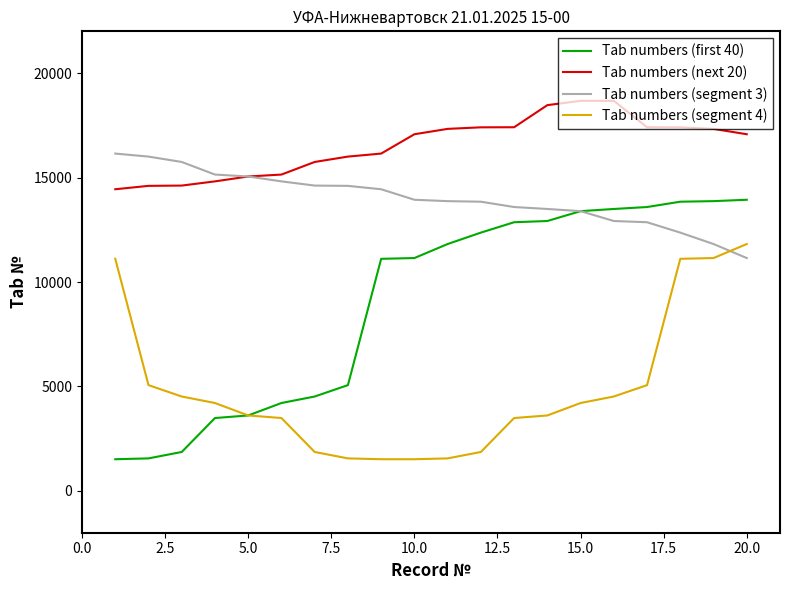

How many times do Tab numbers (segment 3) and Tab numbers (segment 4) cross each other?

1